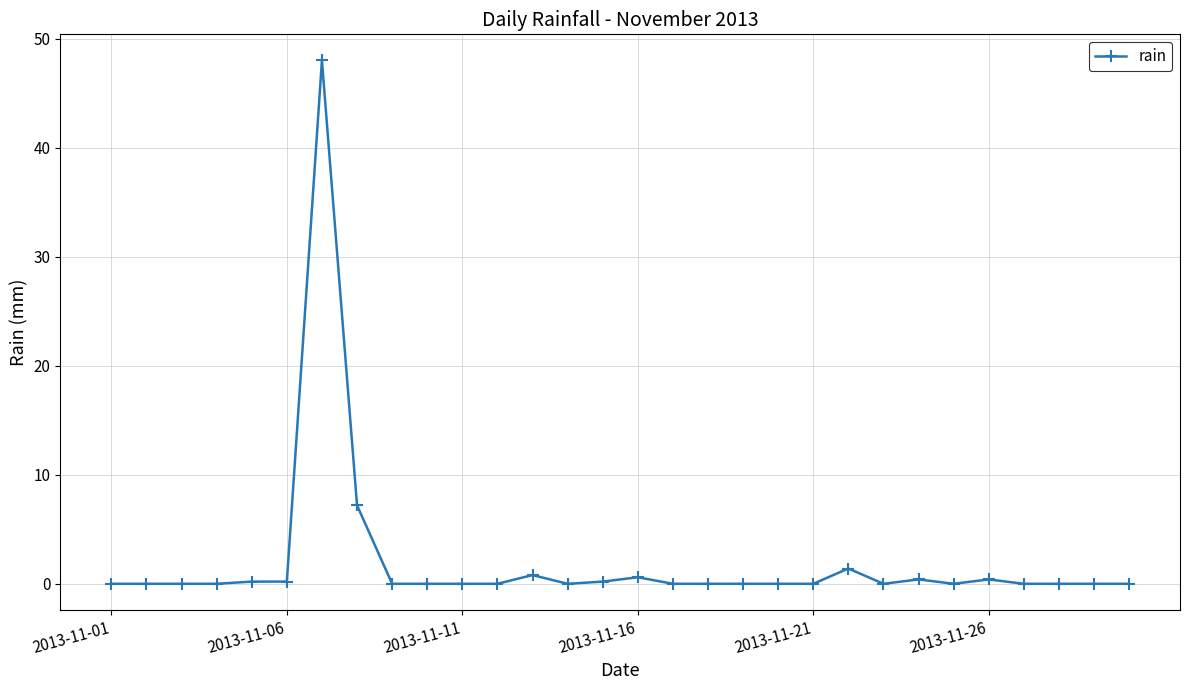

True or false: the data has more than 0 interior local peaks.

True